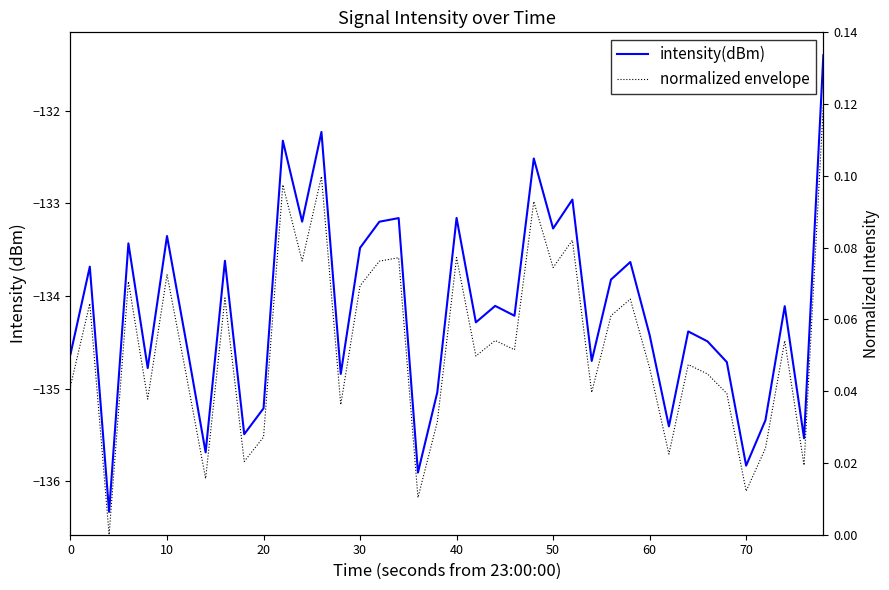

Rank the series by their maximum value, from highest to lowest.

normalized envelope, intensity(dBm)